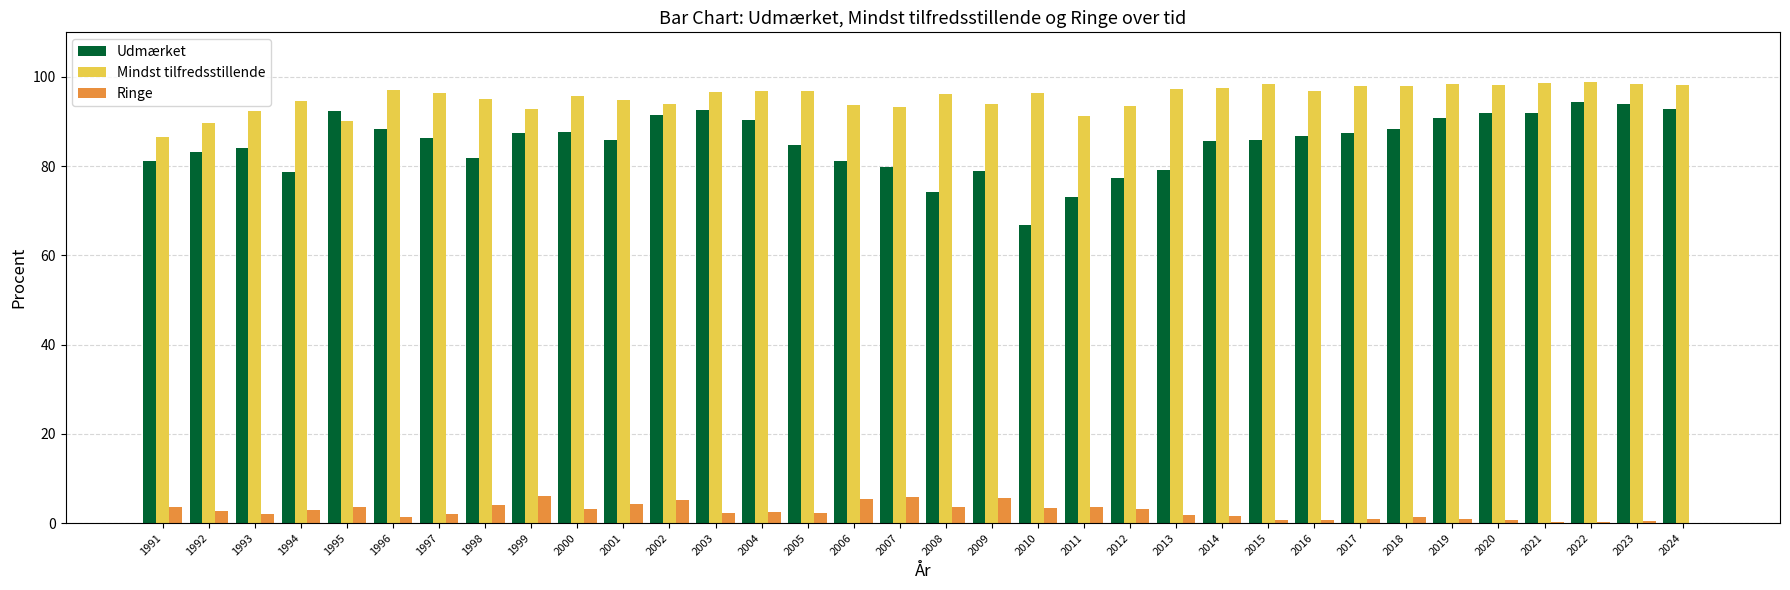

The Ringe series shows 3.1 at 2012. True or false?

True